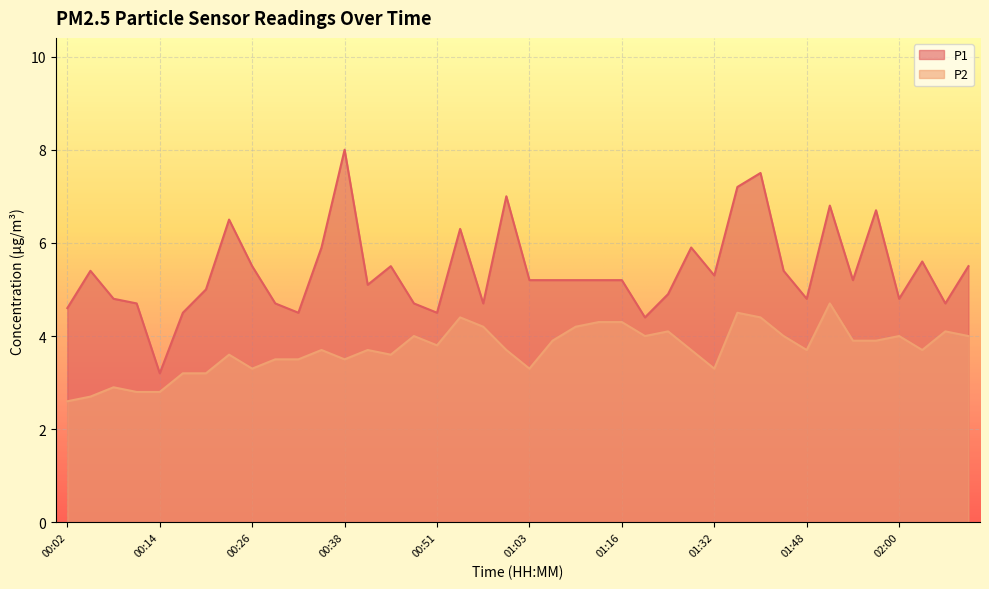

At which label does P1 first exceed 5?

00:05